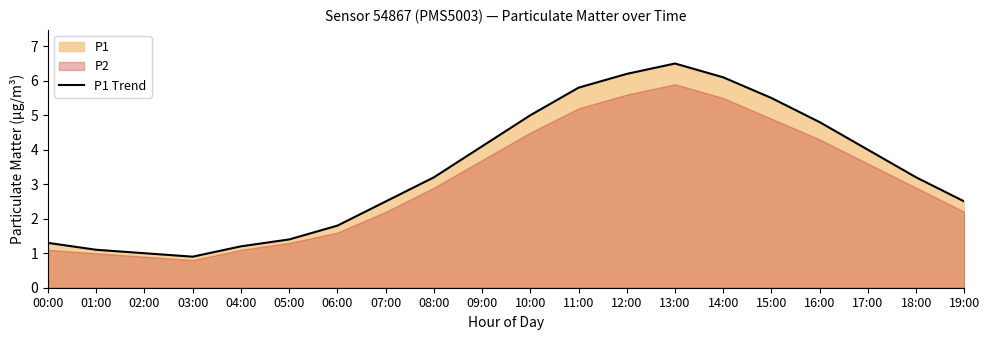

How many lines are shown in the chart?

1